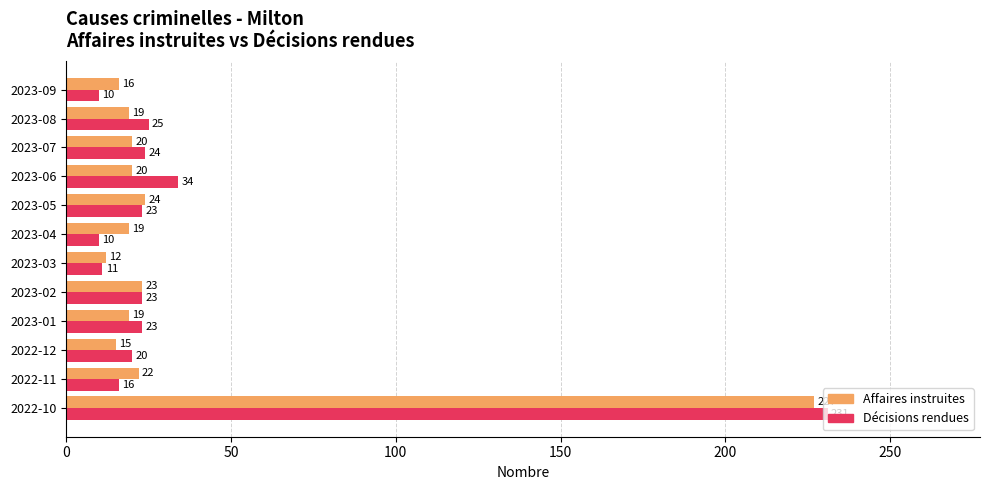

How many series are shown in this chart?

2